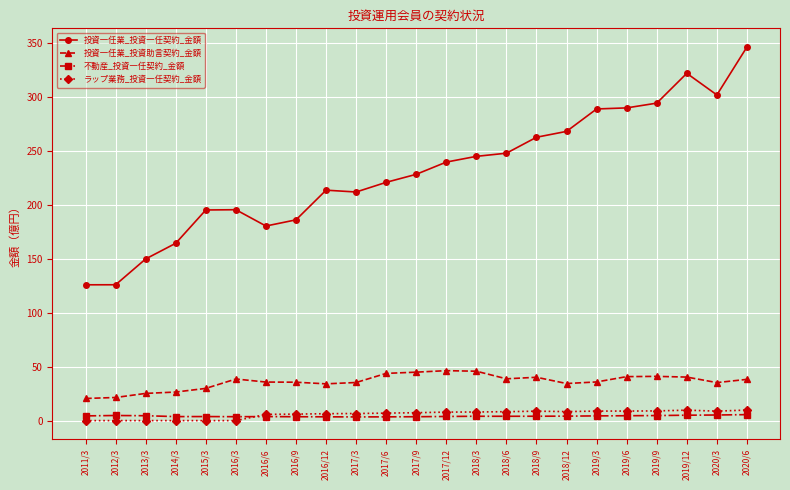

True or false: ラップ業務_投資一任契約_金額 has a value of 7.9 at 2017/12.

True